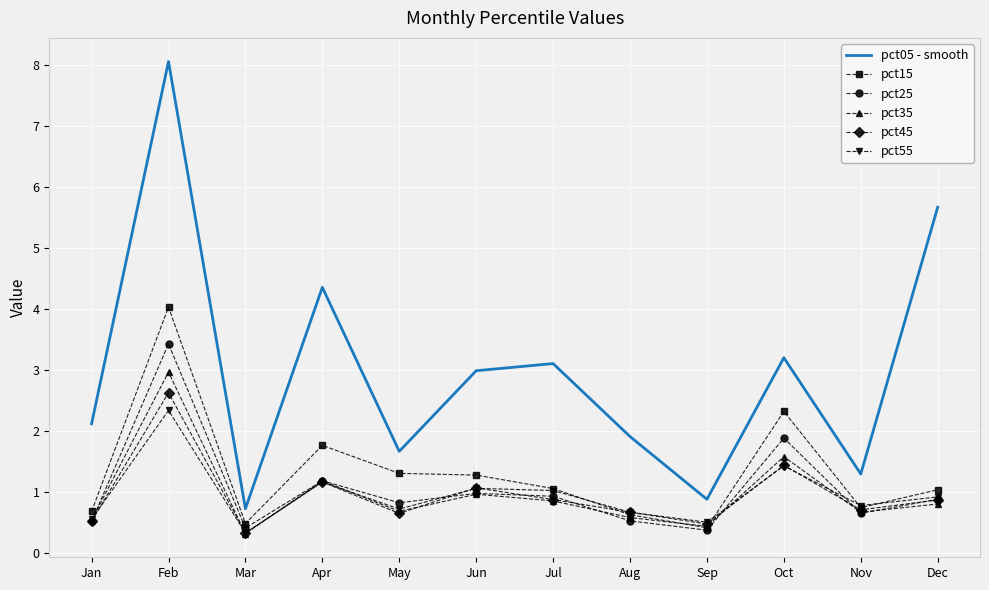

The value of pct15 at Nov is 0.7. True or false?

True